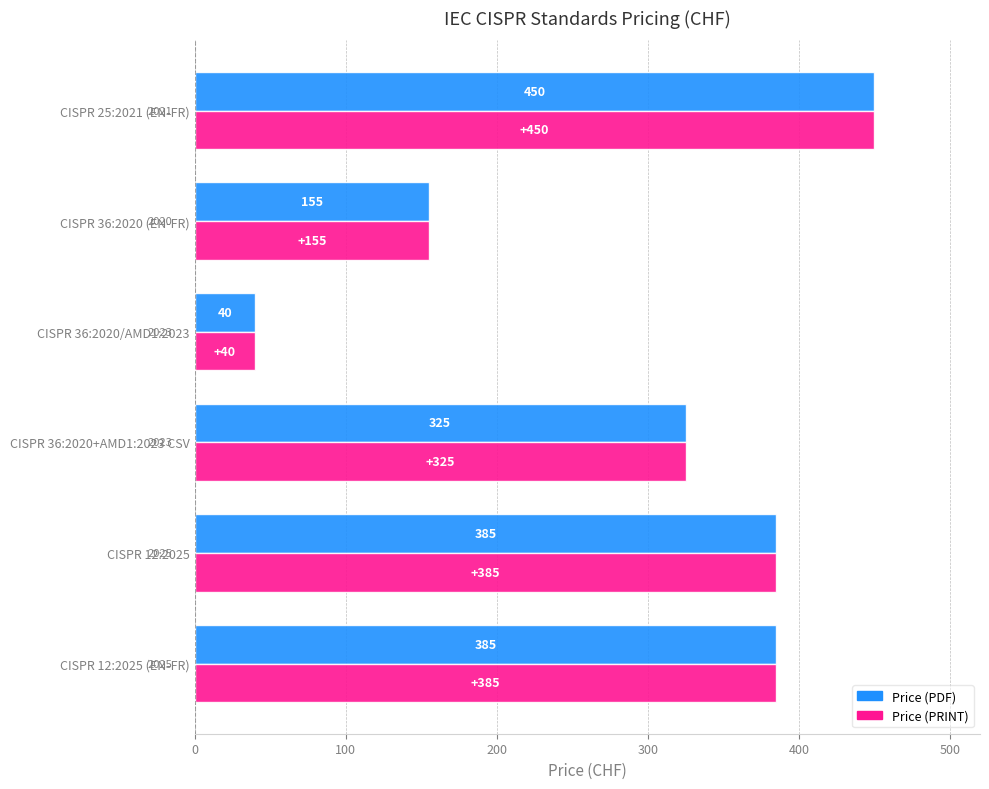

Where is Price (PRINT) nearest to the value 245?

CISPR 36:2020+AMD1:2023 CSV